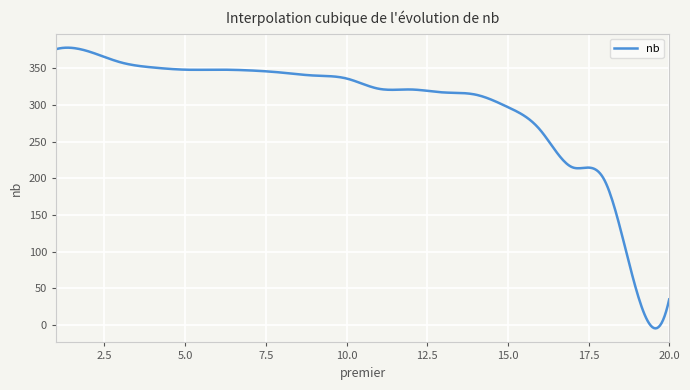

What is the maximum value shown in the chart?

378.0